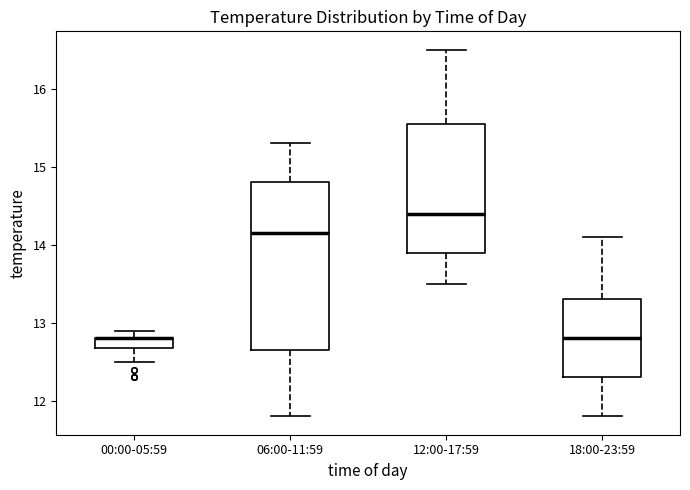

Comparing the boxes themselves (not the whiskers), which one is the tallest?

06:00-11:59